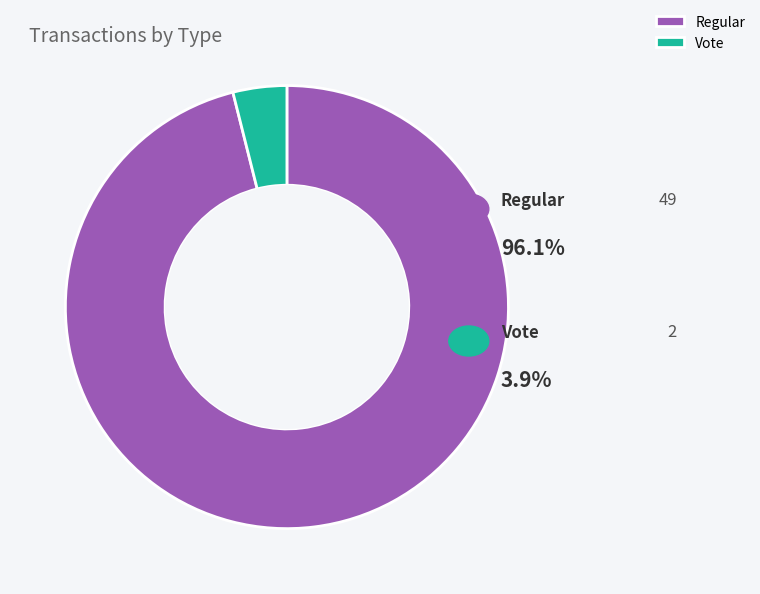

Which has a higher value, Regular or Vote?

Regular